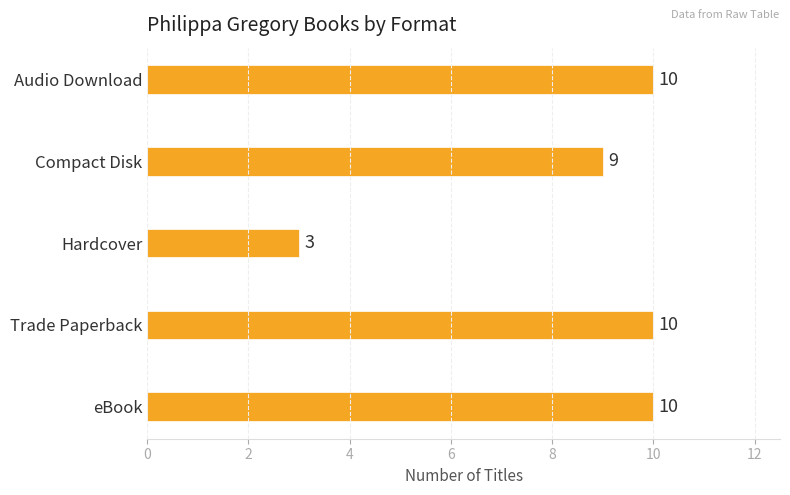

What is the difference between the maximum and minimum values?

7